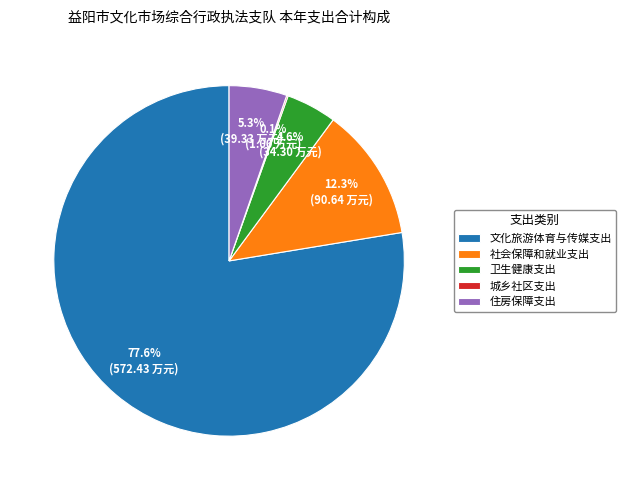

Do 卫生健康支出 and 文化旅游体育与传媒支出 together represent more than half of the pie?

Yes